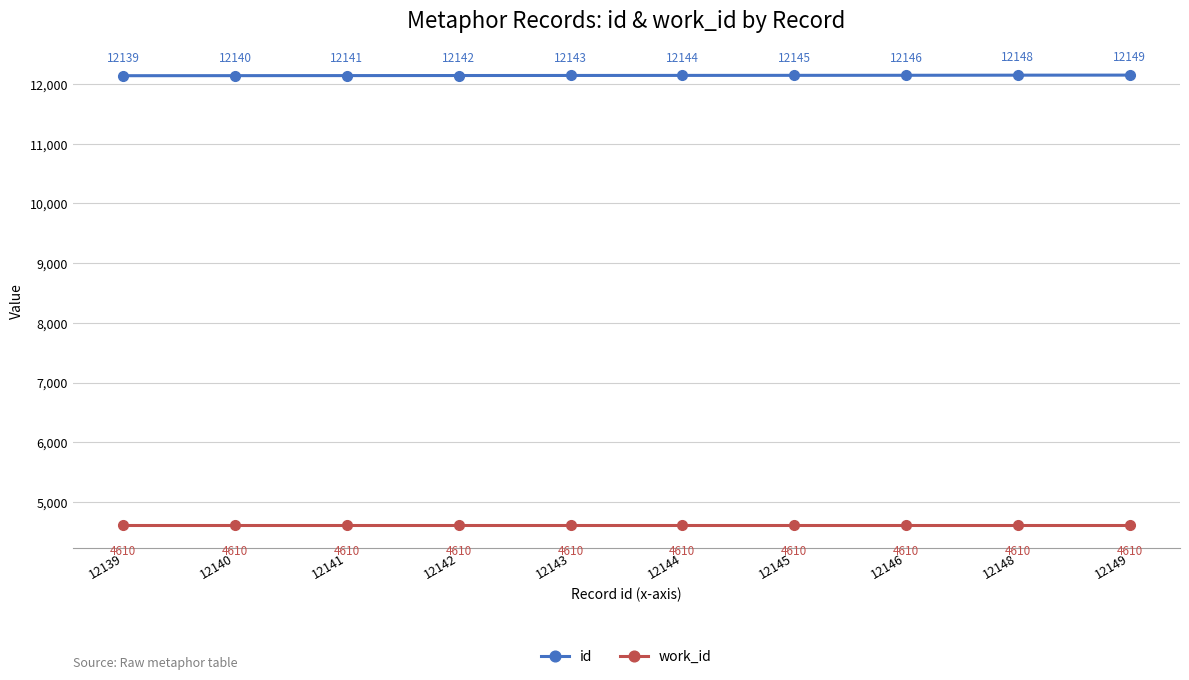

Reading left to right, extract all data points from this chart.

id: 12139	12140	12141	12142	12143	12144	12145	12146	12148	12149
work_id: 4610	4610	4610	4610	4610	4610	4610	4610	4610	4610